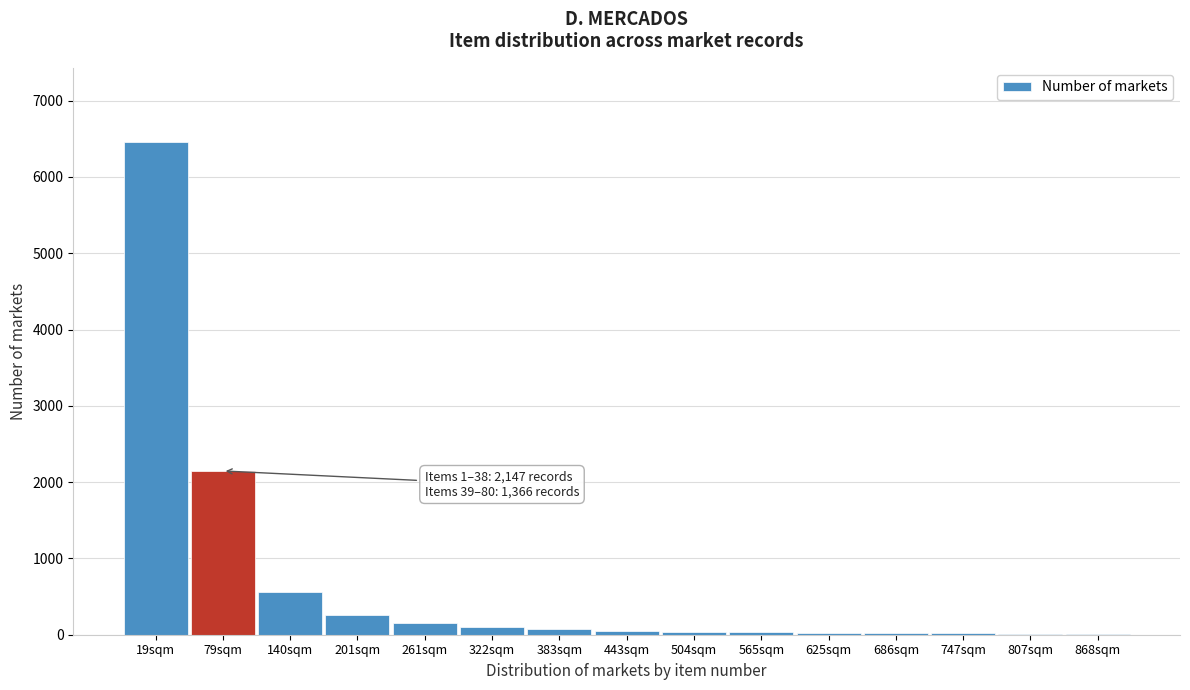

What is the sum of all values?

9974